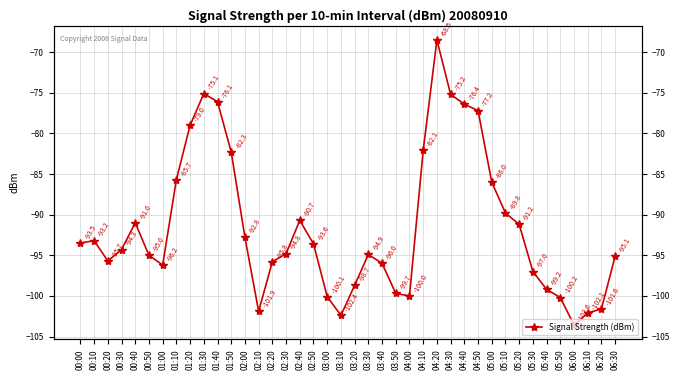

What is the sum of the values at 03:00 and 02:20?

-195.9